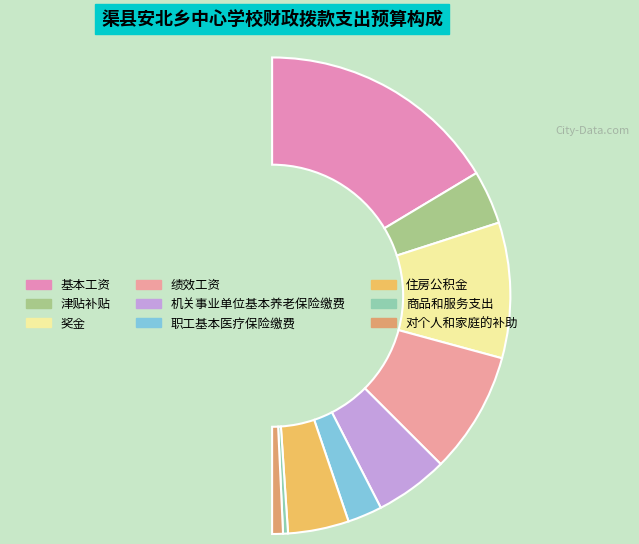

Does any single category account for the majority?

No